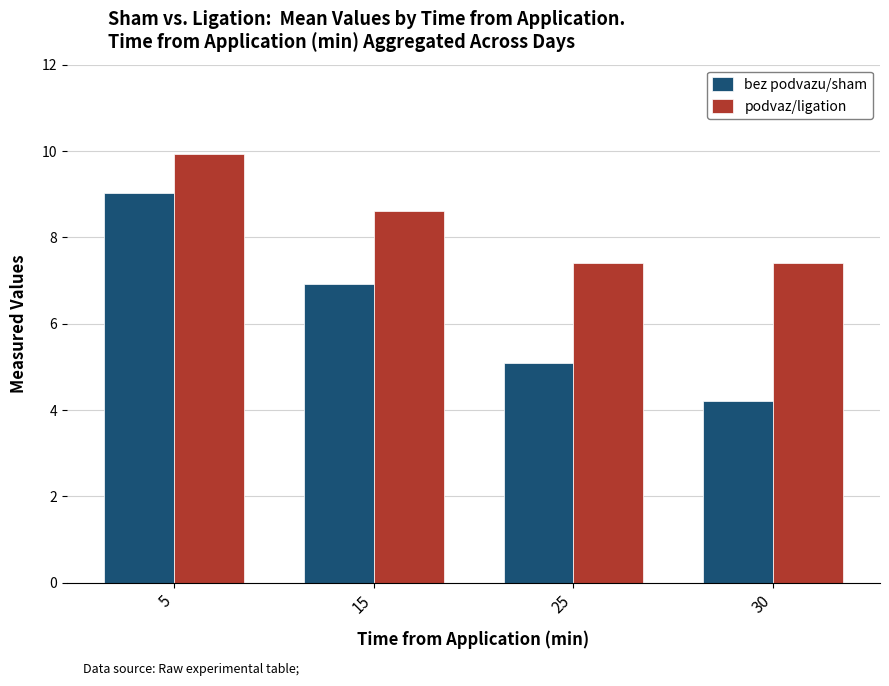

How many values in the bez podvazu/sham series exceed 6?

2